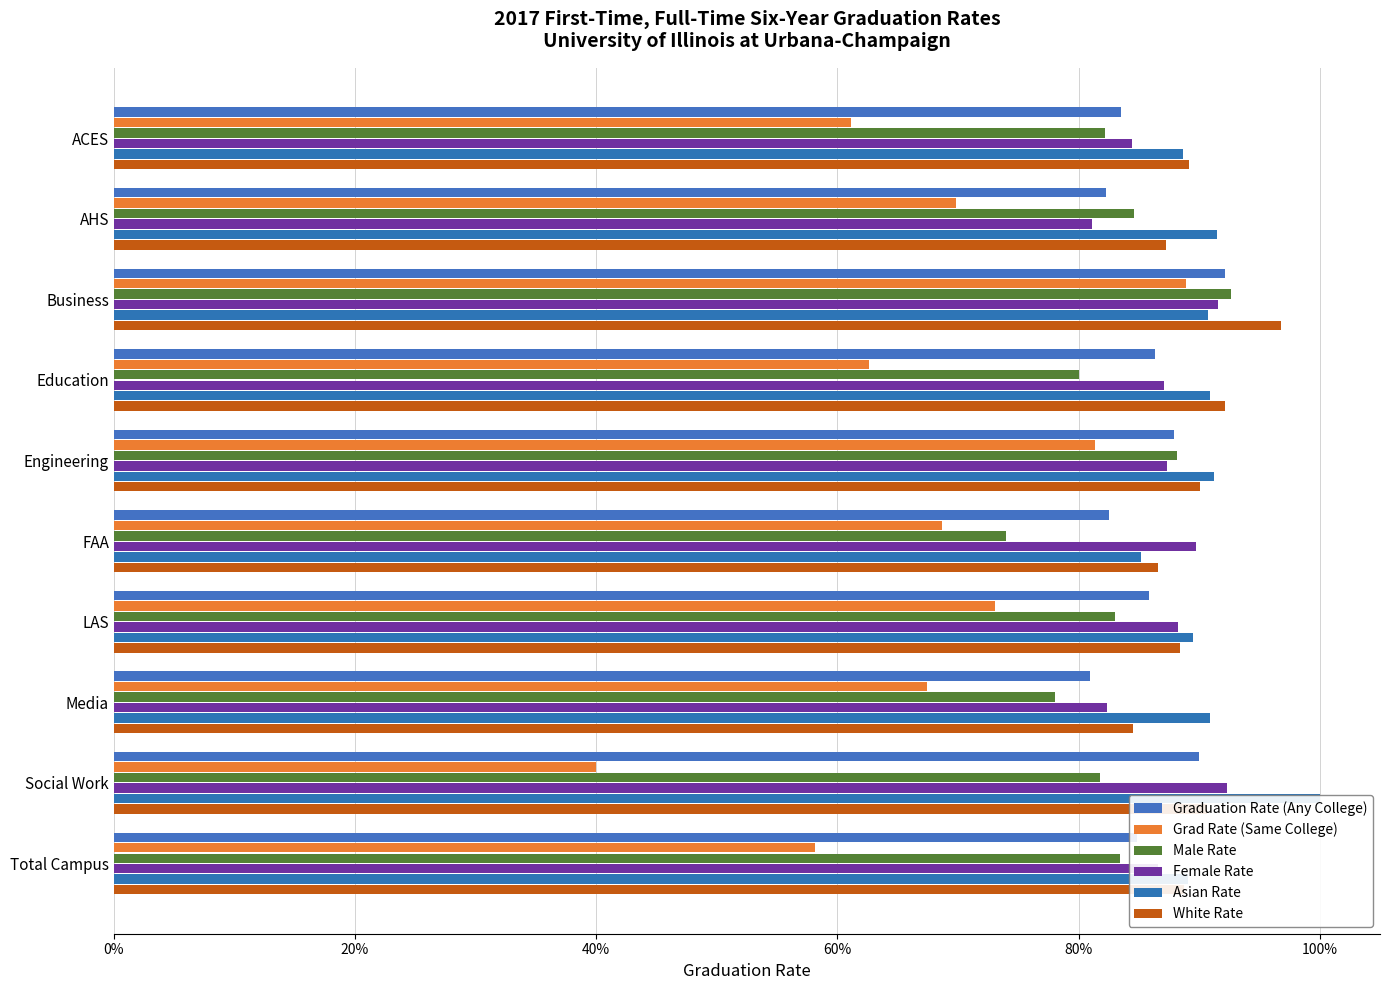

Are the bars grouped side by side (vs. stacked)?

Yes